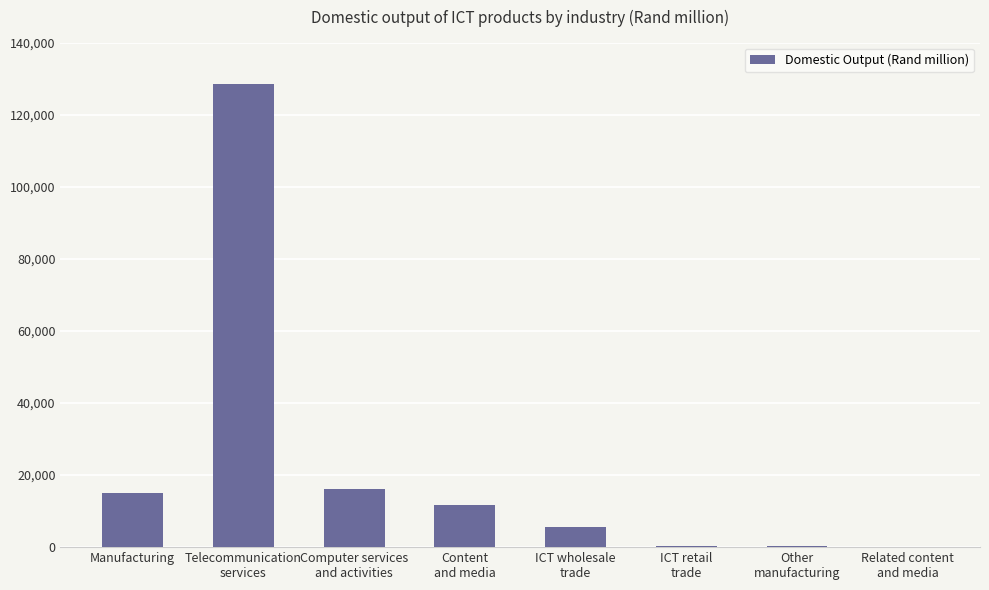

What is the sum of all values?

177621.9